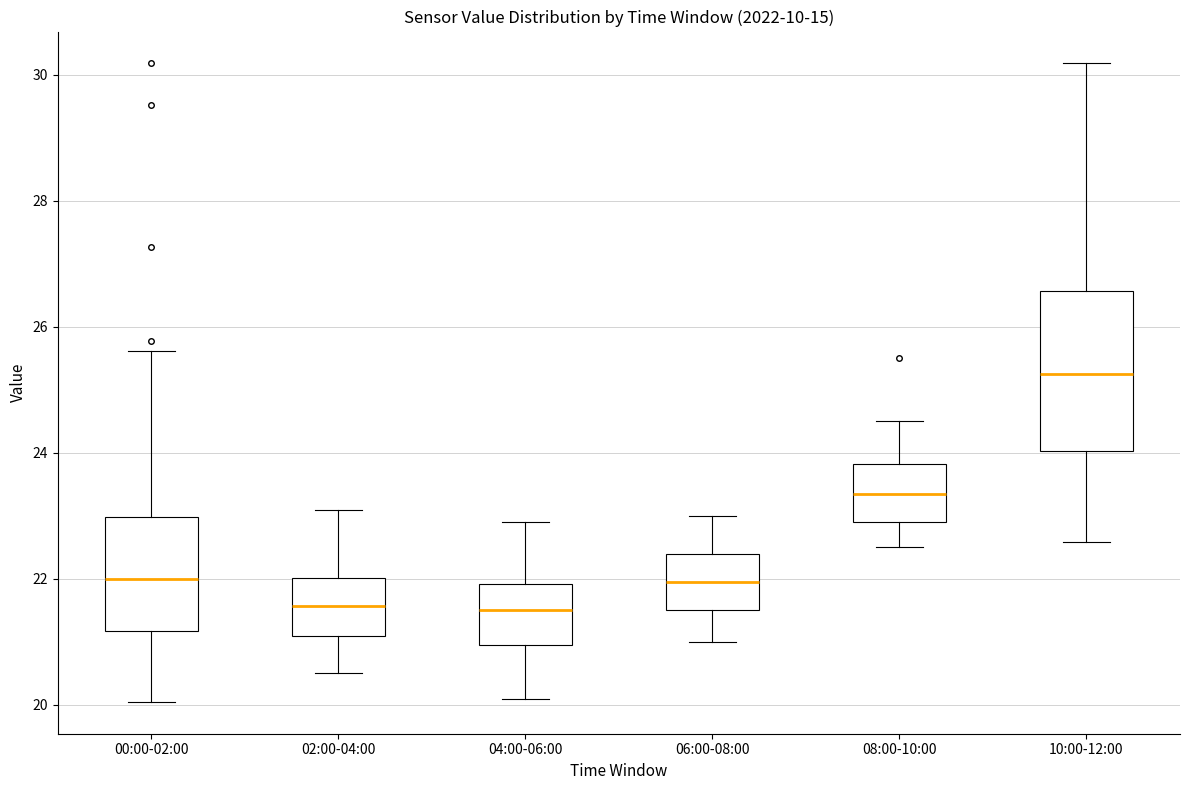

Reading left to right, read every box against the y-axis: the position of its median line, the range the box covers, and the ends of its whiskers. The values are not printed on the chart, so give them approximately, as read against the axis.

00:00-02:00: median 22.0, box 21.2 to 23.0, whiskers 20.0 to 25.6
02:00-04:00: median 21.6, box 21.0 to 22.0, whiskers 20.6 to 23.2
04:00-06:00: median 21.6, box 21.0 to 22.0, whiskers 20.2 to 23.0
06:00-08:00: median 22.0, box 21.6 to 22.4, whiskers 21.0 to 23.0
08:00-10:00: median 23.4, box 23.0 to 23.8, whiskers 22.6 to 24.6
10:00-12:00: median 25.2, box 24.0 to 26.6, whiskers 22.6 to 30.2